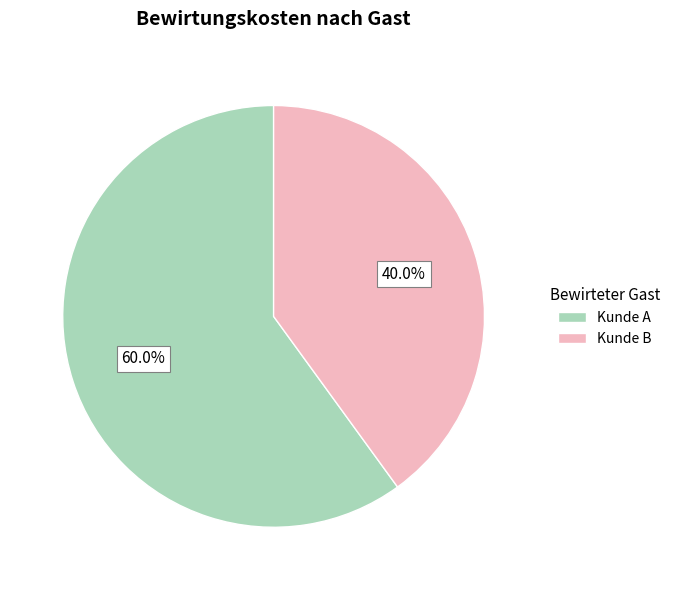

Which category has the biggest portion of the pie?

Kunde A